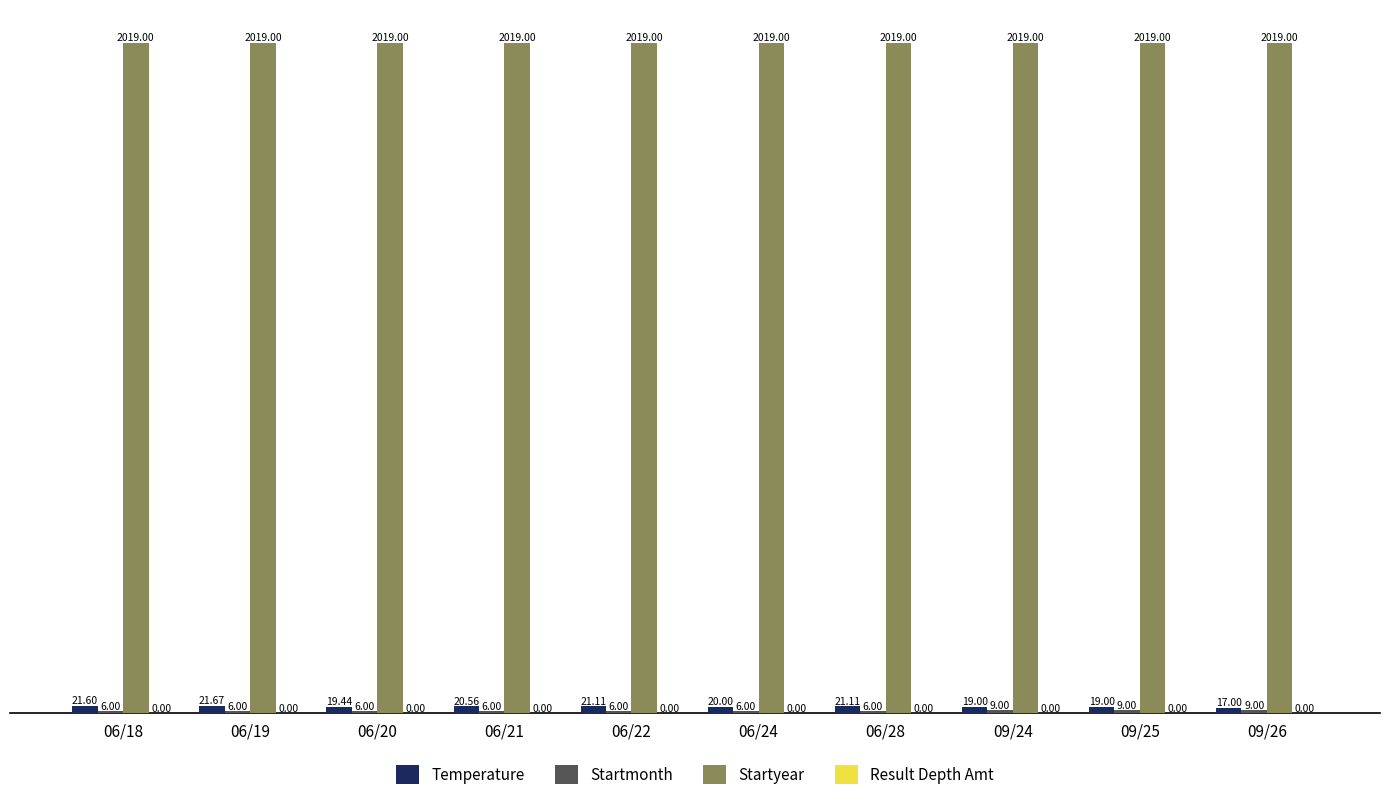

Which series changed the most between 06/18 and 06/20?

Temperature